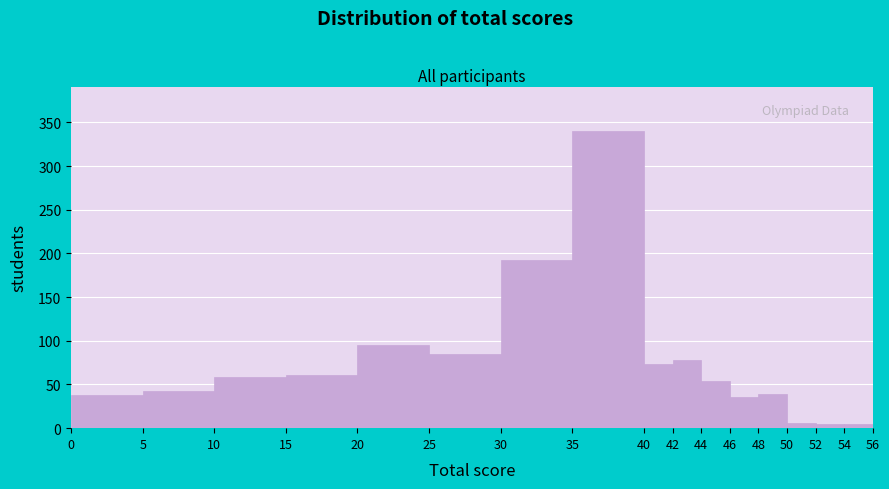

Over which range of the x-axis is the bar tallest?

35 to 40